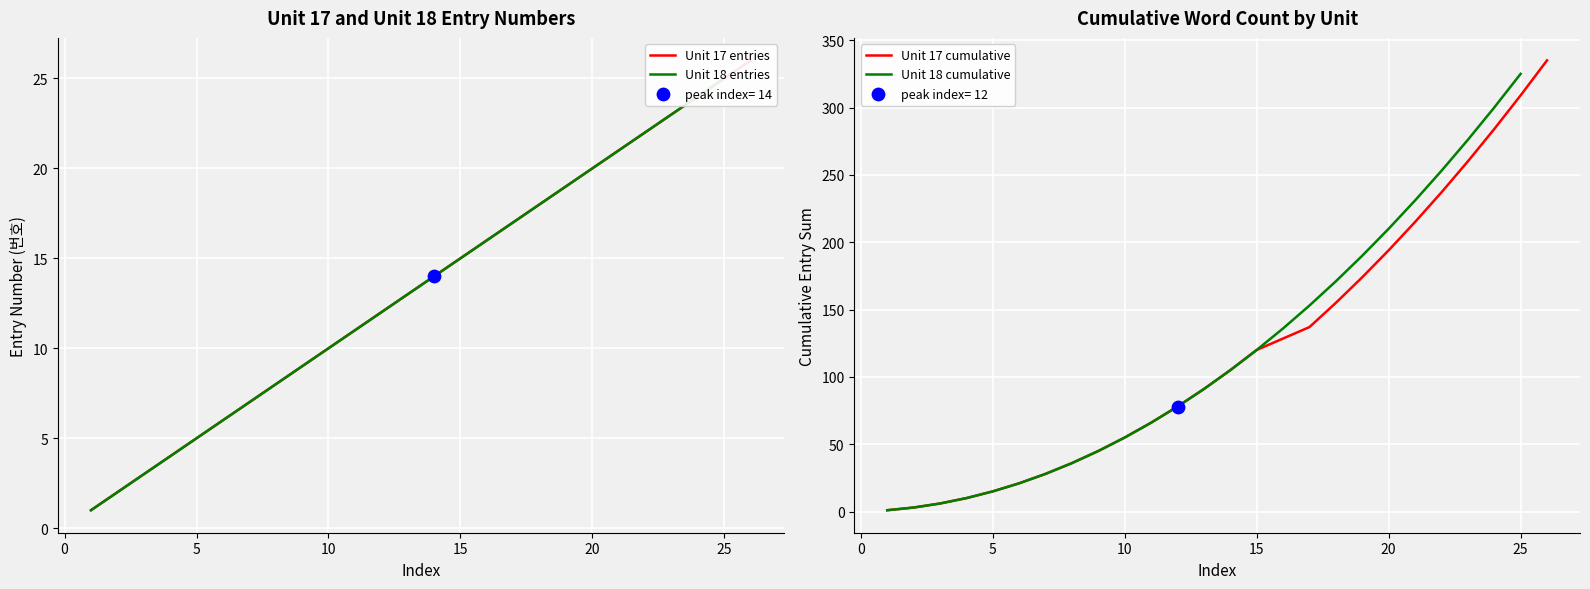

Which series has the widest spread of Y values?

Unit 17 cumulative